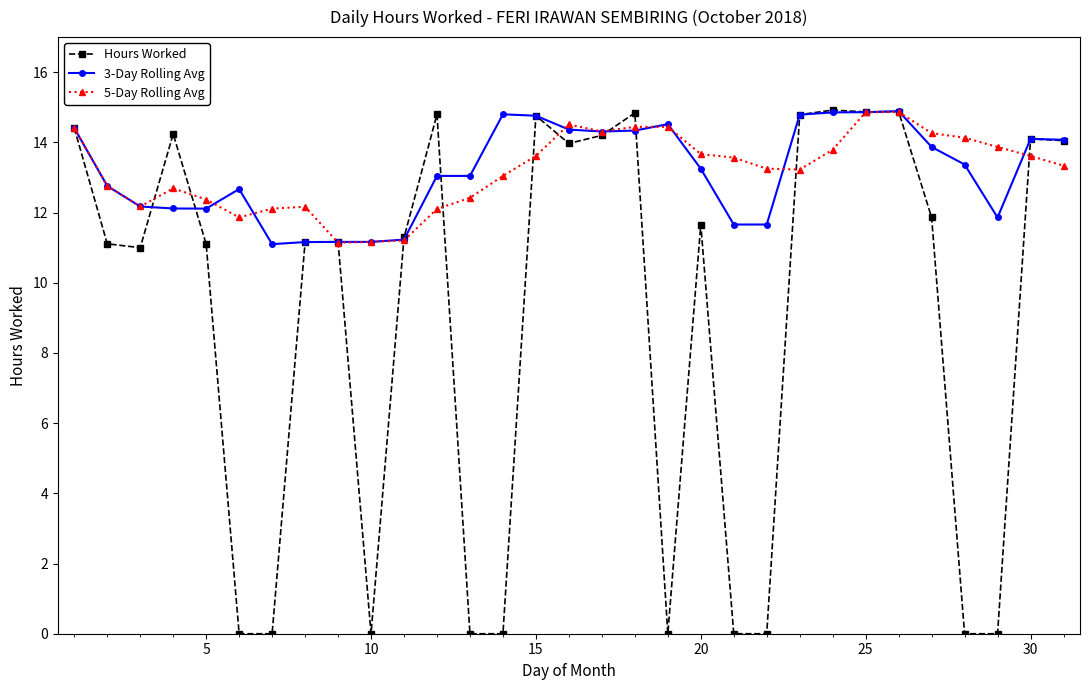

True or false: 3-Day Rolling Avg has more than 1 interior local peaks.

True